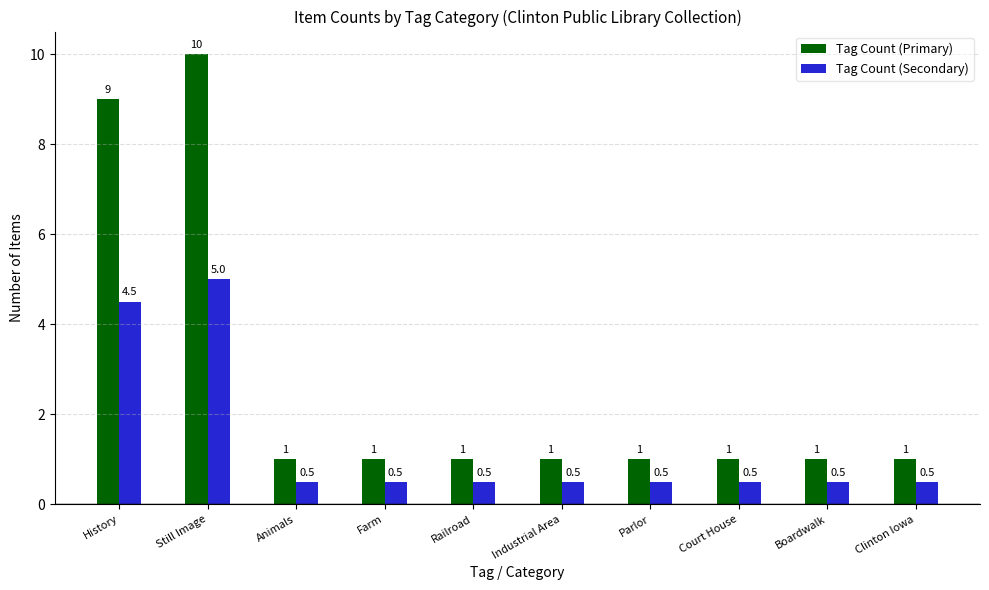

Is the value of Tag Count (Primary) at Still Image greater than the value of Tag Count (Secondary) at Farm?

Yes